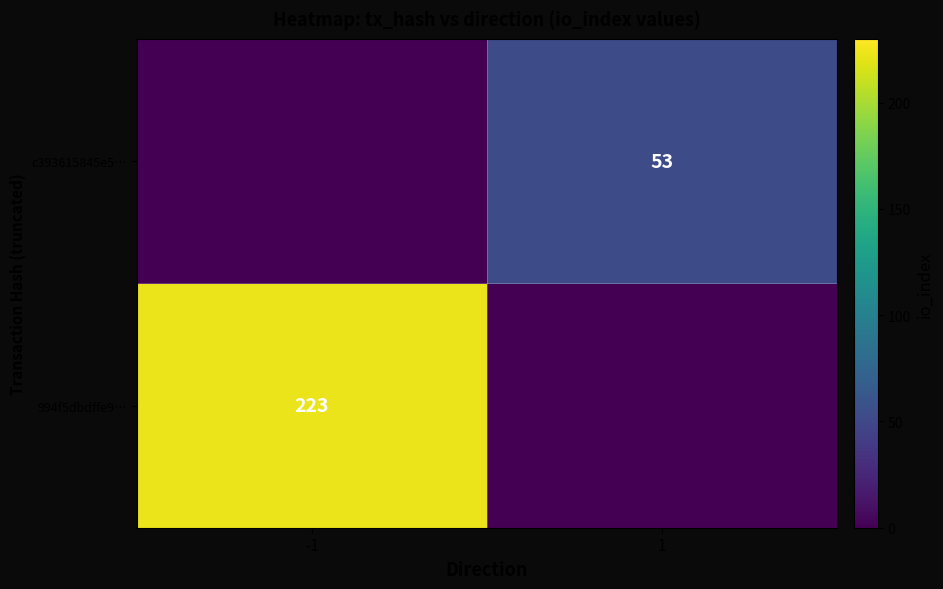

True or false: c393615845e5… has a value of 53 at 1.

True